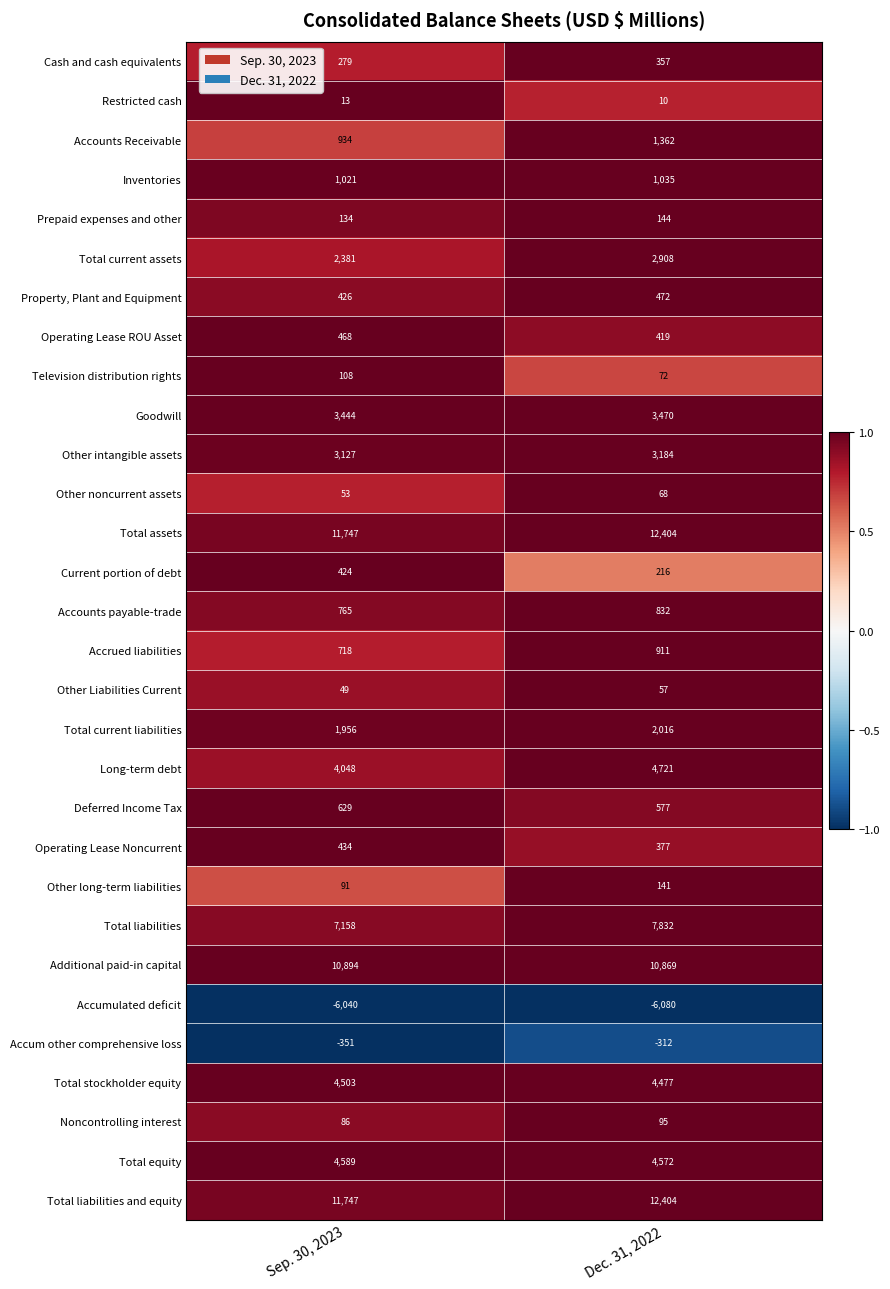

At which category is the sum across all series the highest?

Dec. 31, 2022